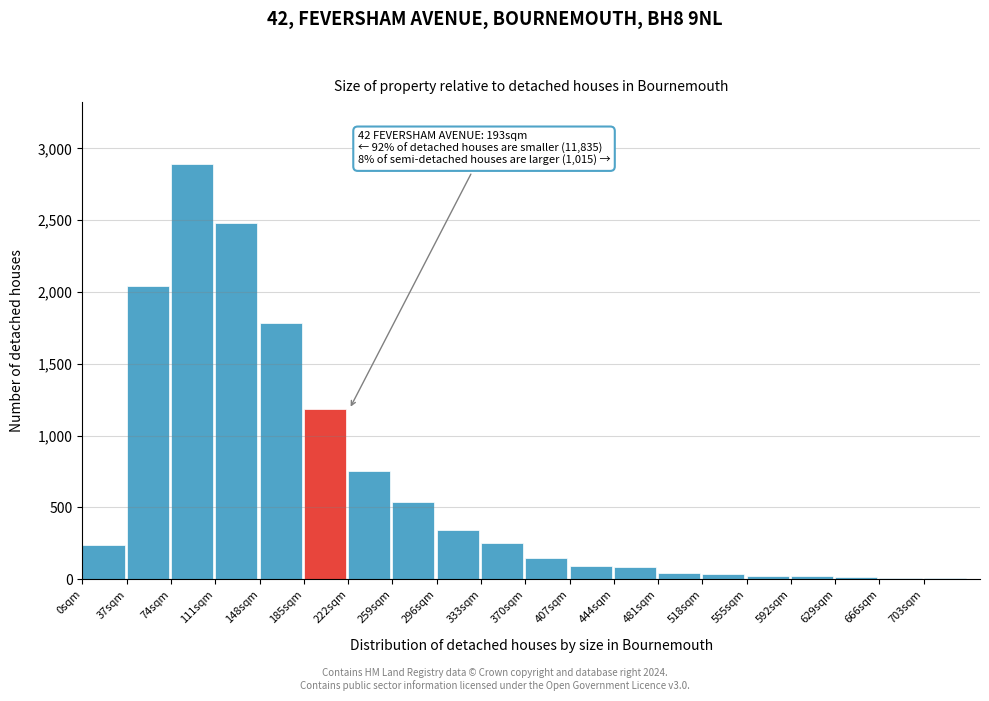

Which range on the x-axis has the tallest bar?

74 to 111